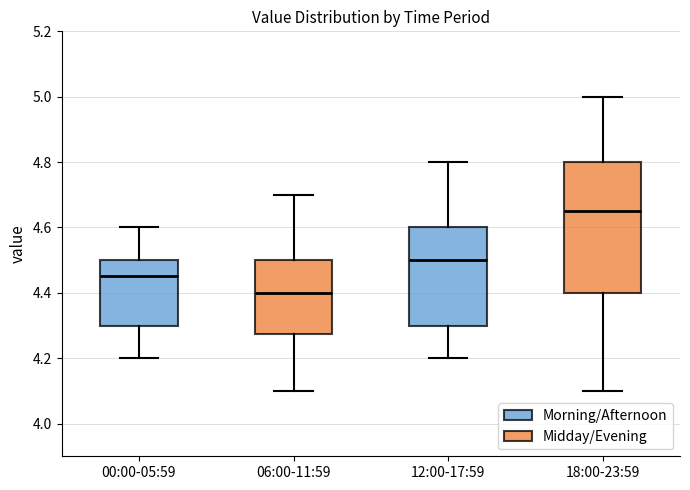

Reading left to right, transcribe this box plot: for each box, give where its median line is, the range the box spans, and where its two whiskers end, as read against the y-axis. The values are not printed on the chart, so give them approximately, as read against the axis.

00:00-05:59: median 4.46, box 4.30 to 4.50, whiskers 4.20 to 4.60
06:00-11:59: median 4.40, box 4.28 to 4.50, whiskers 4.10 to 4.70
12:00-17:59: median 4.50, box 4.30 to 4.60, whiskers 4.20 to 4.80
18:00-23:59: median 4.66, box 4.40 to 4.80, whiskers 4.10 to 5.00